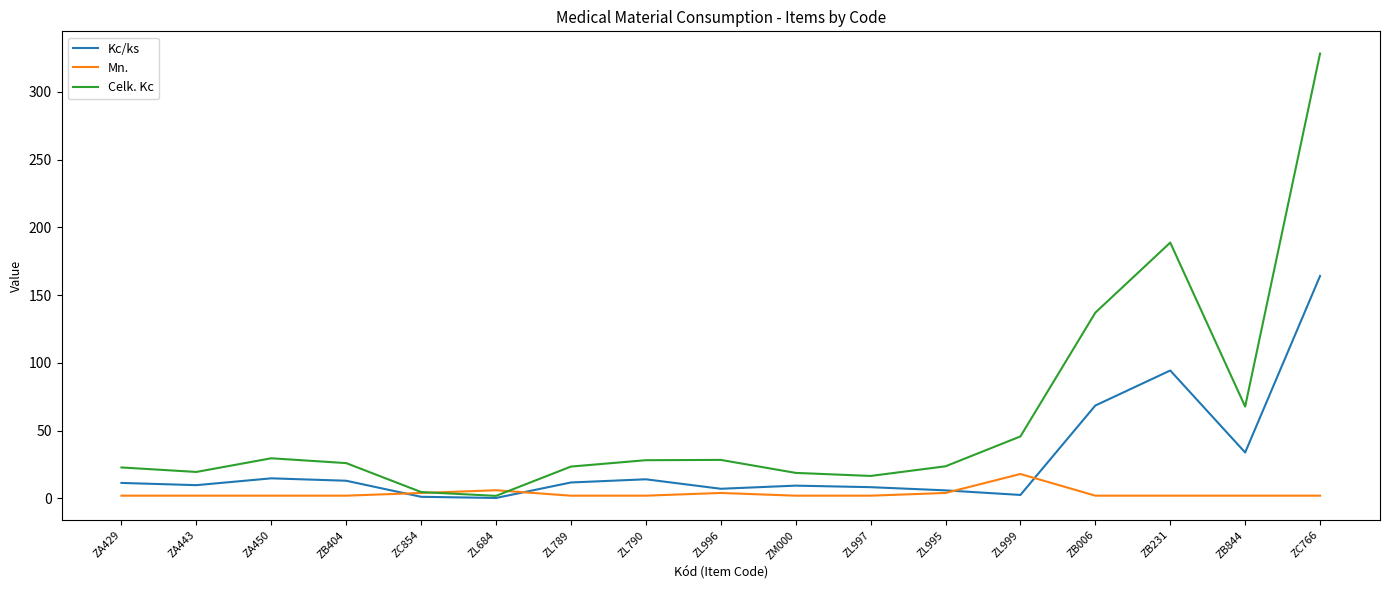

Where is Celk. Kc nearest to the value 165?

ZB231